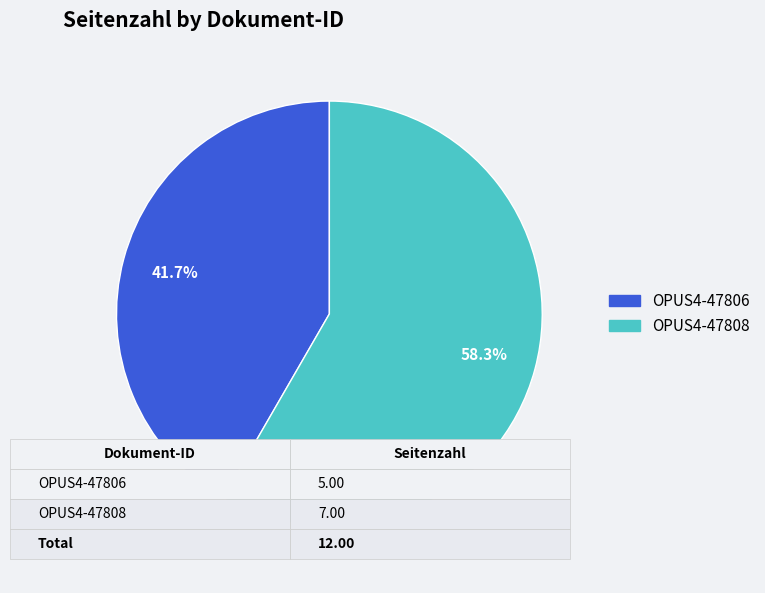

What is the ratio of the value at OPUS4-47808 to the value at OPUS4-47806?

1.4